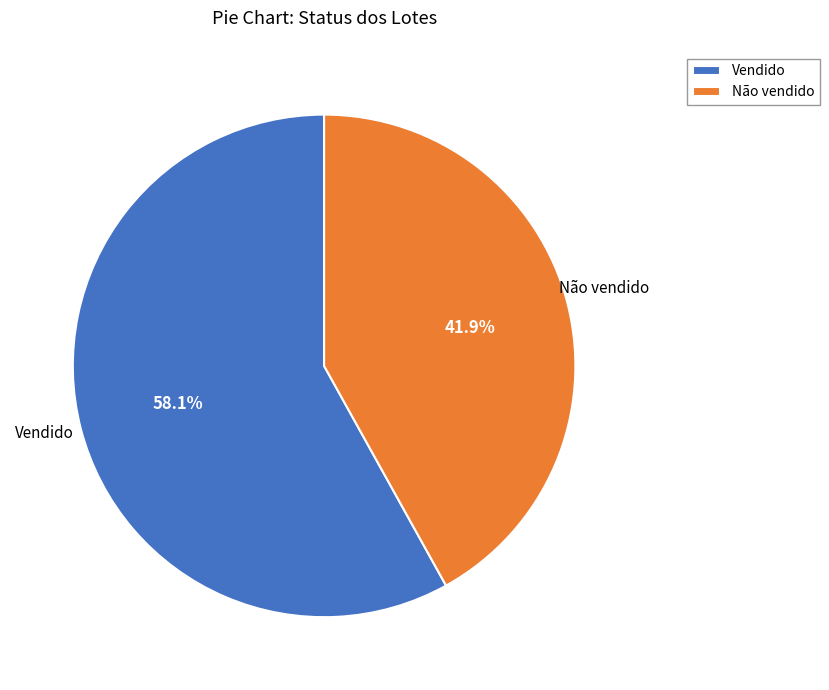

What percentage is NOT represented by Não vendido?

58.1%